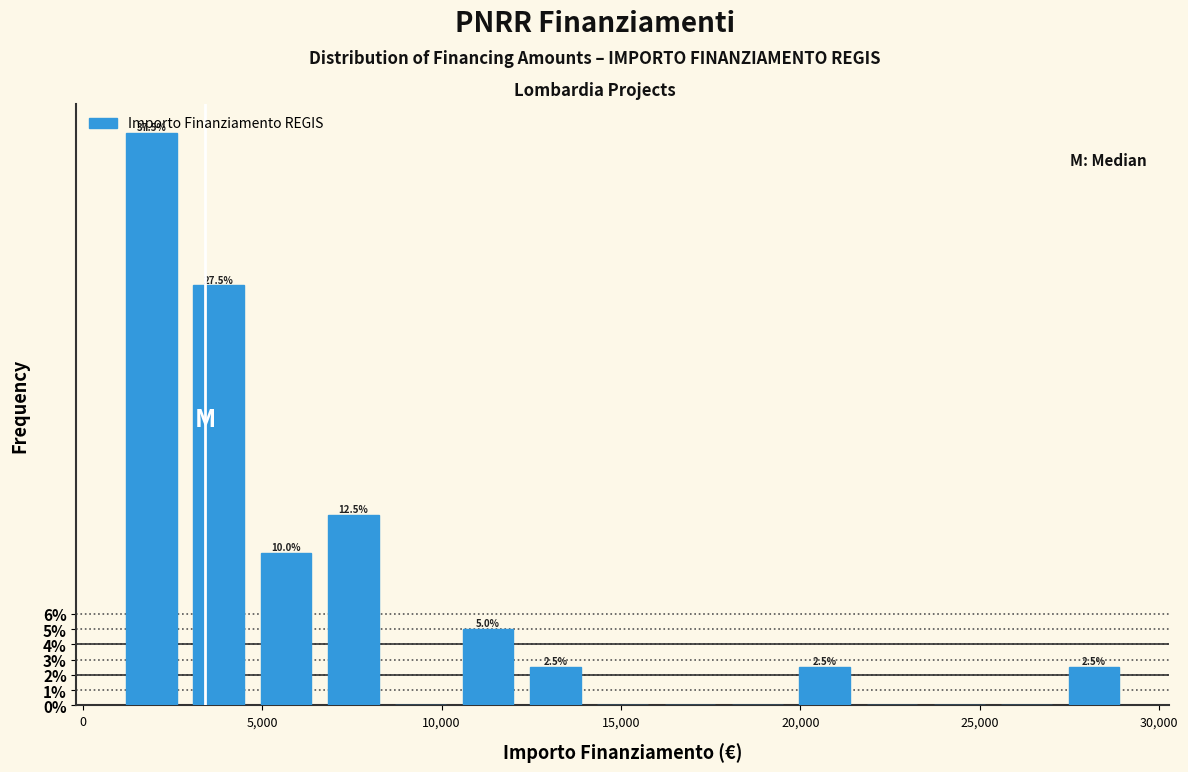

Read against the x-axis, roughly where is the centre of the tallest bar?

2000